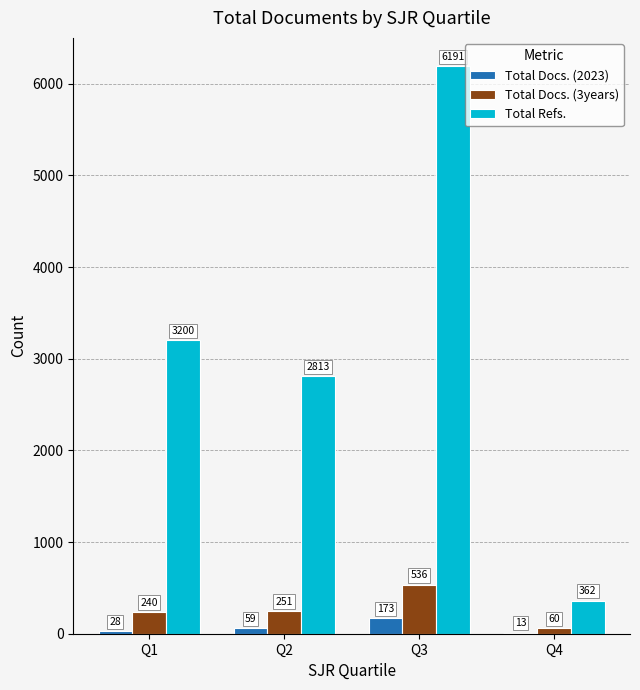

Which series has the largest total across all categories?

Total Refs.